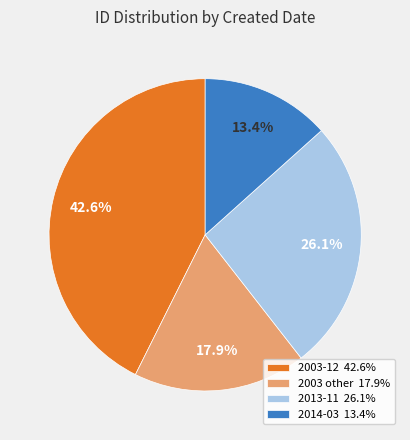

Count the number of slices in the pie.

4